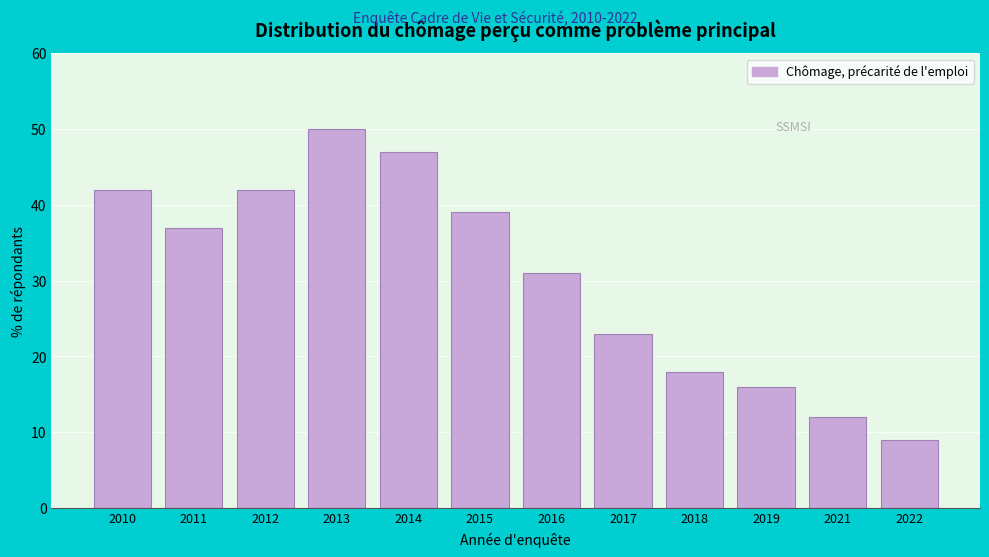

Reading left to right, transcribe all the data shown in this chart.

42	37	42	50	47	39	31	23	18	16	12	9